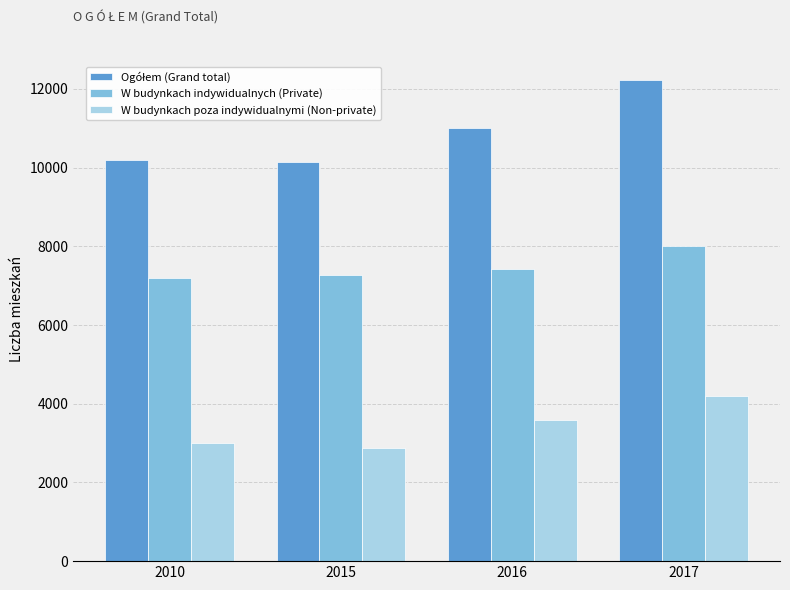

What is the difference between the maximum and minimum values in the W budynkach indywidualnych (Private) series?

816